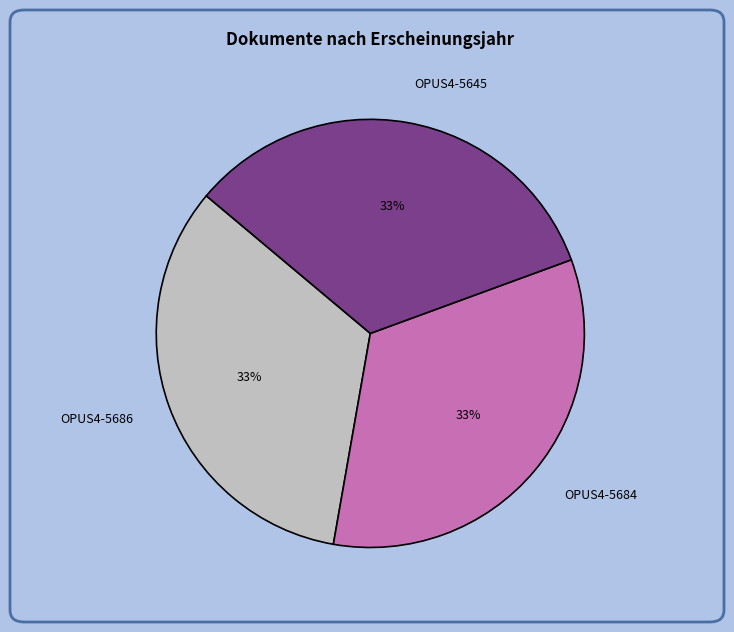

The OPUS4-5684 slice represents 33% of the pie. True or false?

True